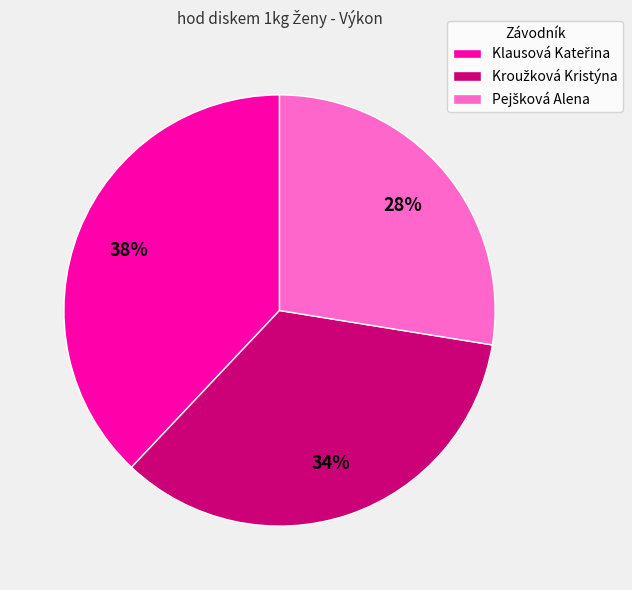

Is there a majority slice in this chart?

No